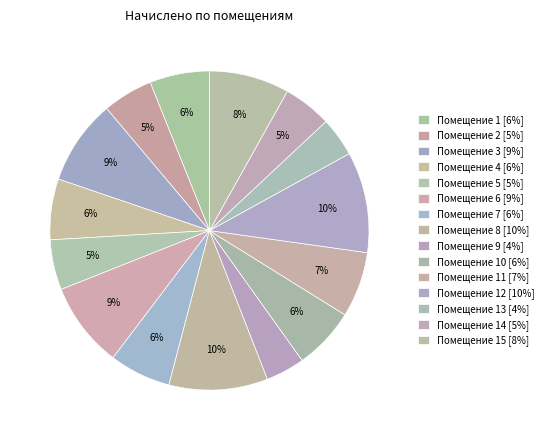

Which slice is the largest?

12